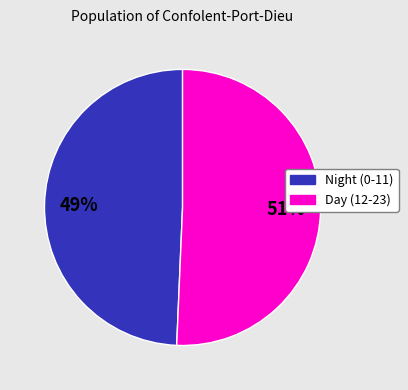

Is there any slice that represents more than half of the pie?

Yes